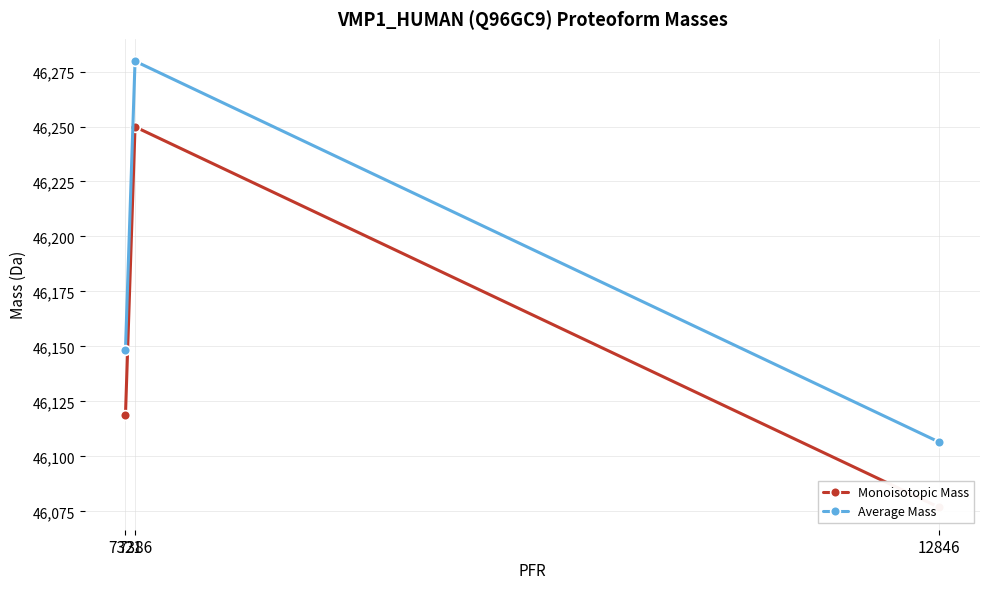

The value of Monoisotopic Mass at 7386 is 46249.9. True or false?

True